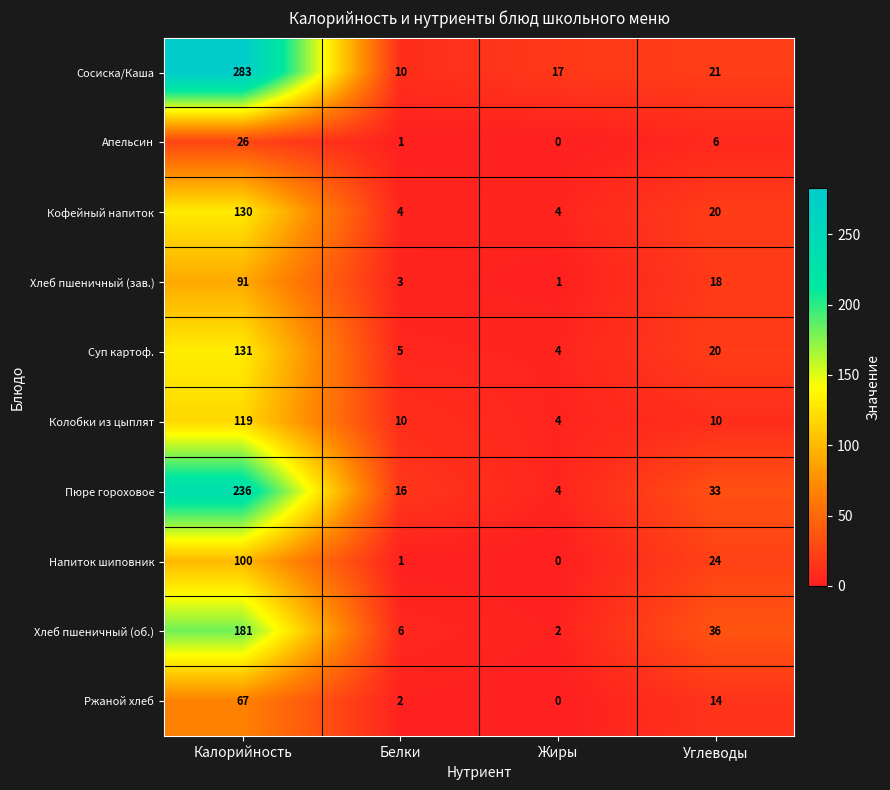

What is the difference between the highest and lowest values at Белки?

15